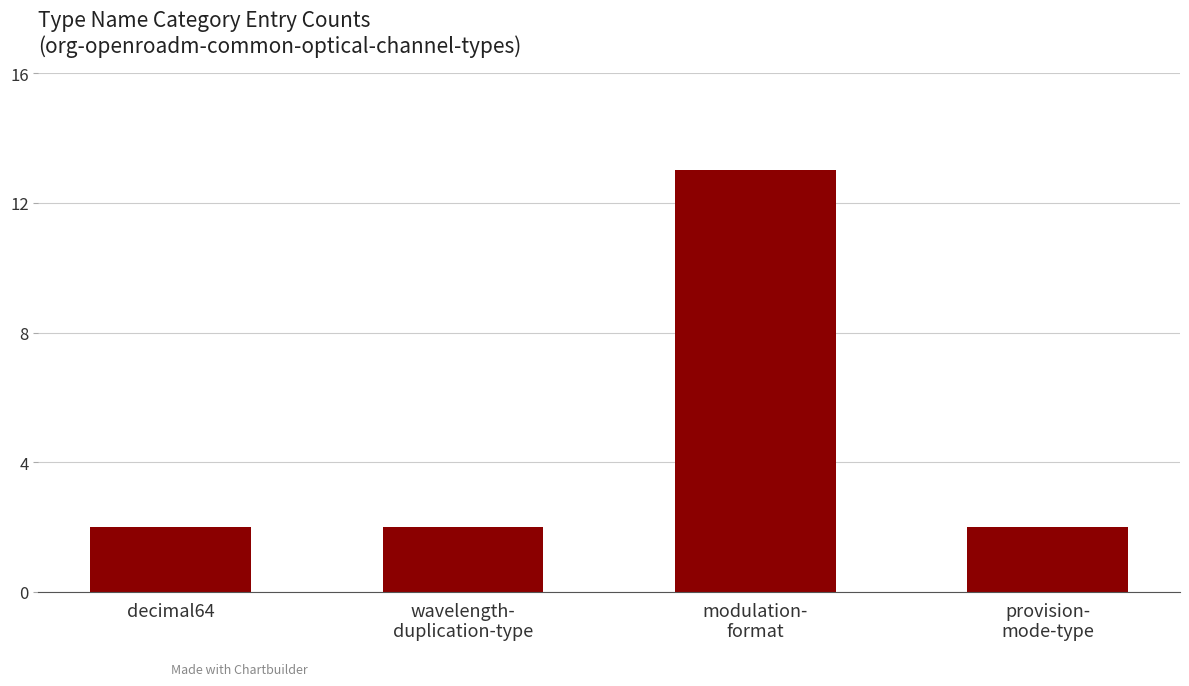

The chart shows a value of 3 at provision-
mode-type. True or false?

False